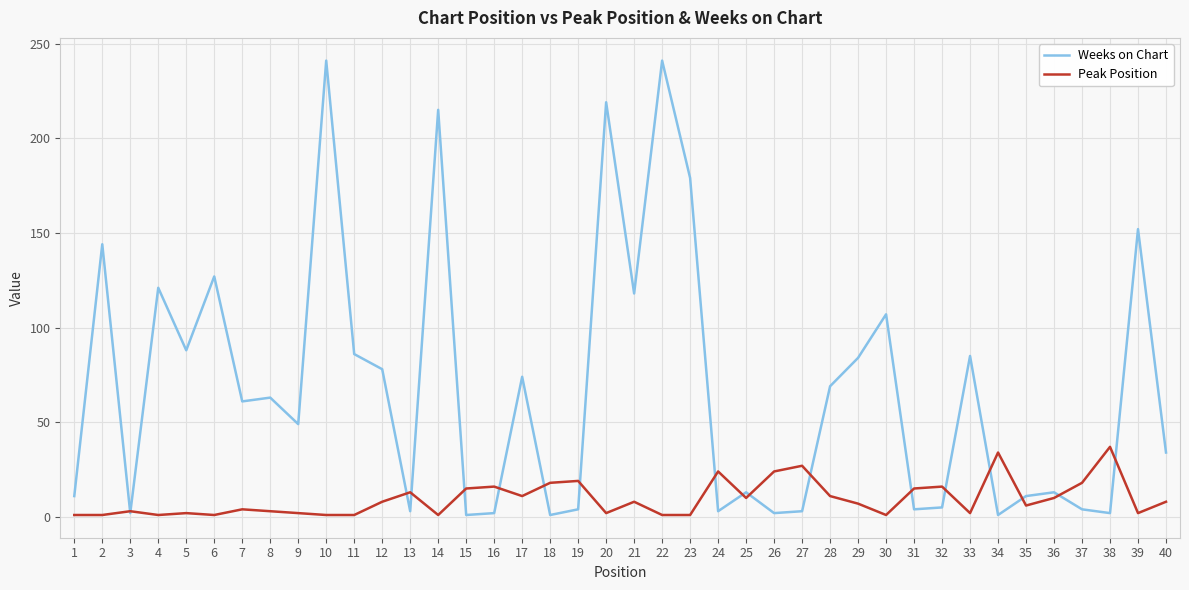

True or false: Weeks on Chart has a value of 61 at 7.

True